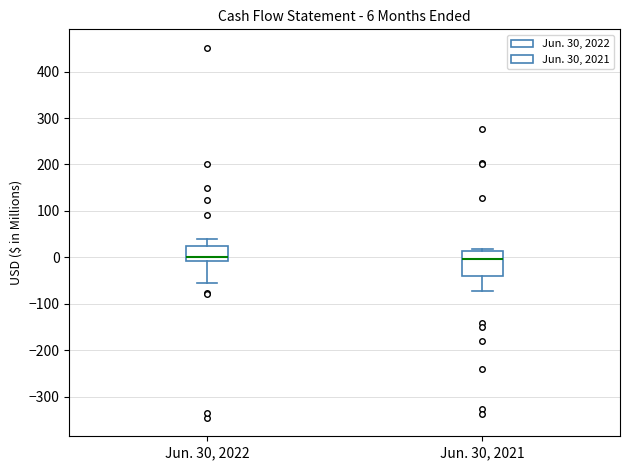

Comparing the boxes themselves (not the whiskers), which one is the tallest?

Jun. 30, 2021